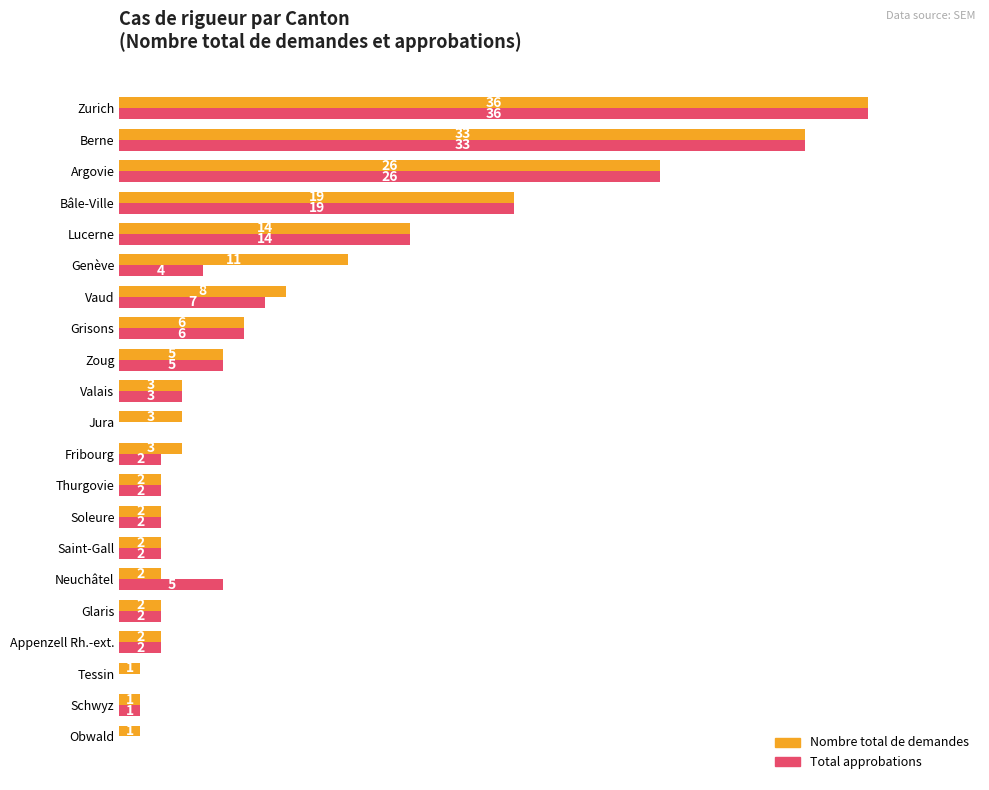

Is the value of Total approbations at Neuchâtel greater than the value of Nombre total de demandes at Vaud?

No